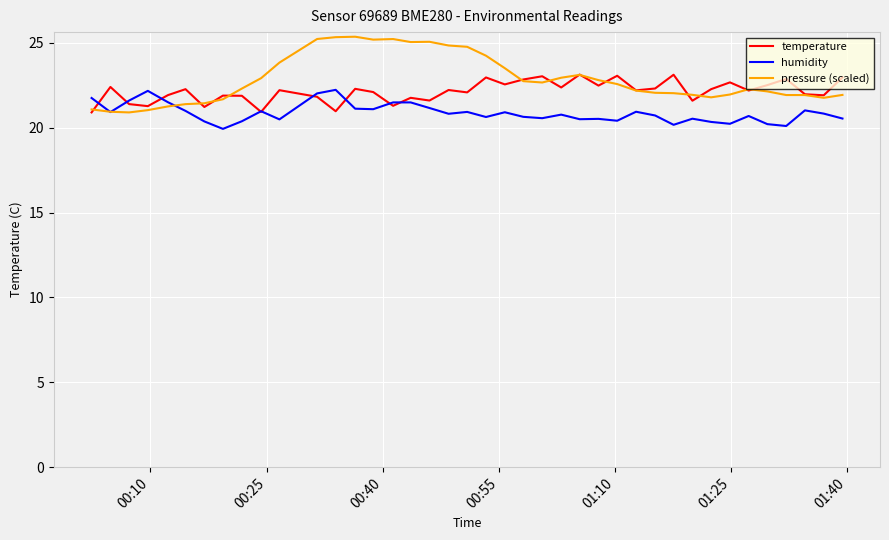

List the series in order of their peak value, lowest first.

humidity, temperature, pressure (scaled)